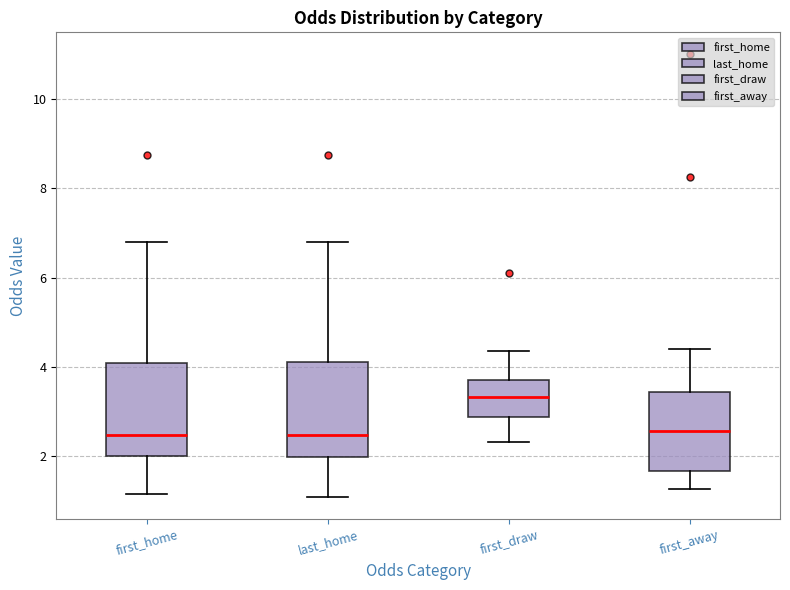

Where is the lower edge of the box for last_home on the y-axis? The values are not printed on the chart, so give them approximately, as read against the axis.

2.0